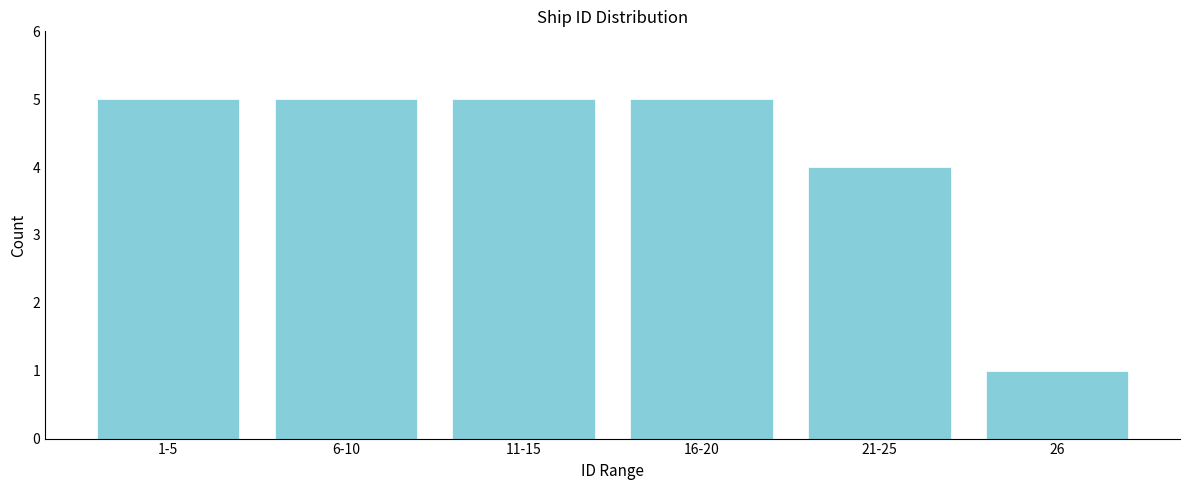

Reading left to right, list all the values displayed in this chart.

1-5=5	6-10=5	11-15=5	16-20=5	21-25=4	26=1